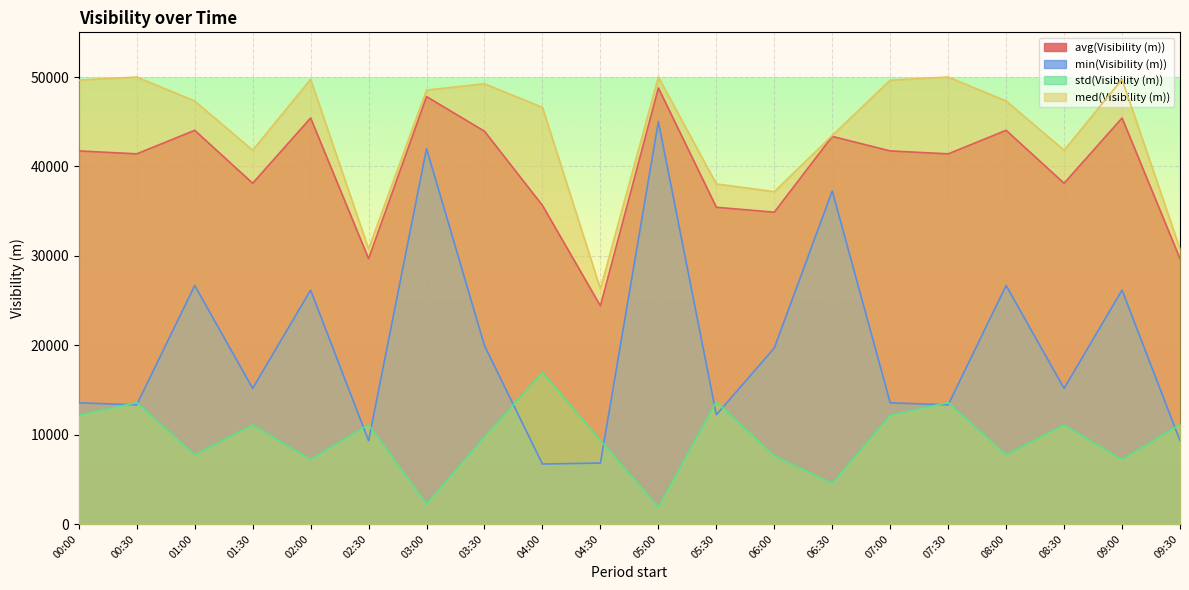

Where is std(Visibility (m)) nearest to the value 9431?

04:30